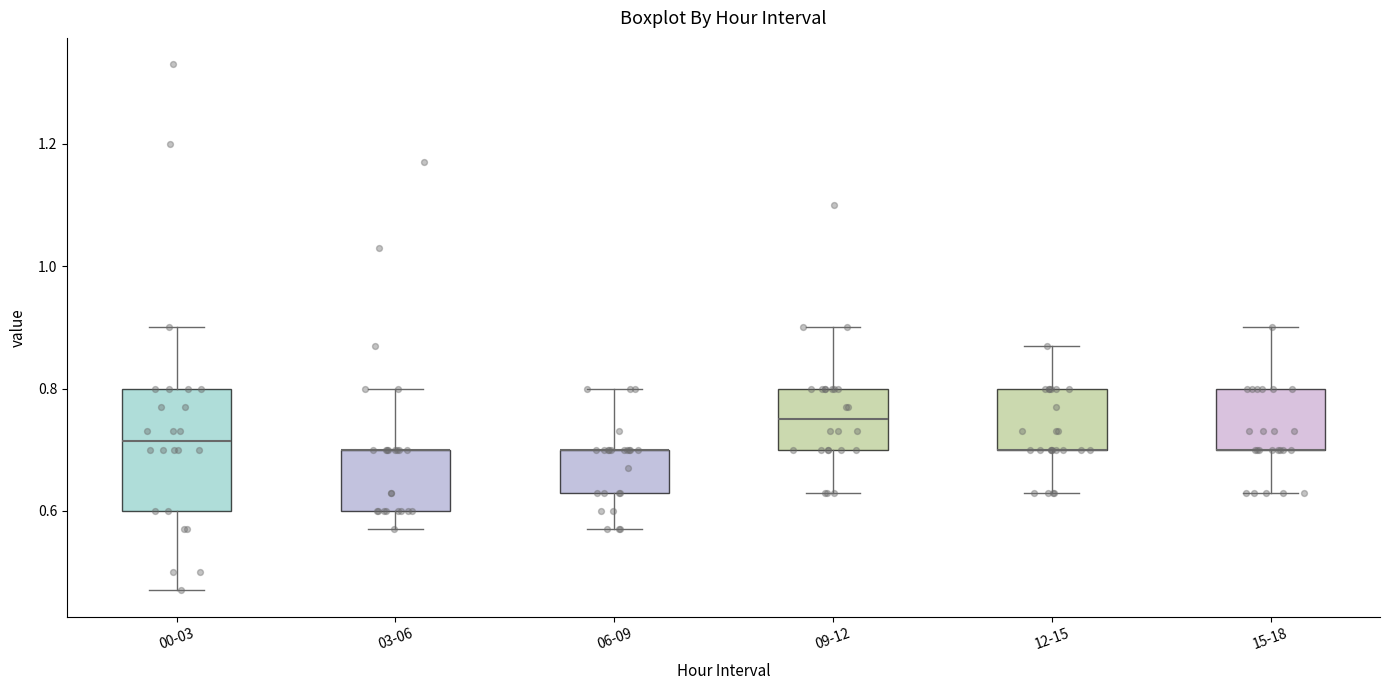

Reading left to right, read every box against the y-axis: the position of its median line, the range the box covers, and the ends of its whiskers. The values are not printed on the chart, so give them approximately, as read against the axis.

00-03: median 0.72, box 0.60 to 0.80, whiskers 0.48 to 0.90
03-06: median 0.70 (drawn on the box's upper edge), box 0.60 to 0.70, whiskers 0.58 to 0.80
06-09: median 0.70 (drawn on the box's upper edge), box 0.64 to 0.70, whiskers 0.58 to 0.80
09-12: median 0.76, box 0.70 to 0.80, whiskers 0.64 to 0.90
12-15: median 0.70 (drawn on the box's lower edge), box 0.70 to 0.80, whiskers 0.64 to 0.88
15-18: median 0.70 (drawn on the box's lower edge), box 0.70 to 0.80, whiskers 0.64 to 0.90